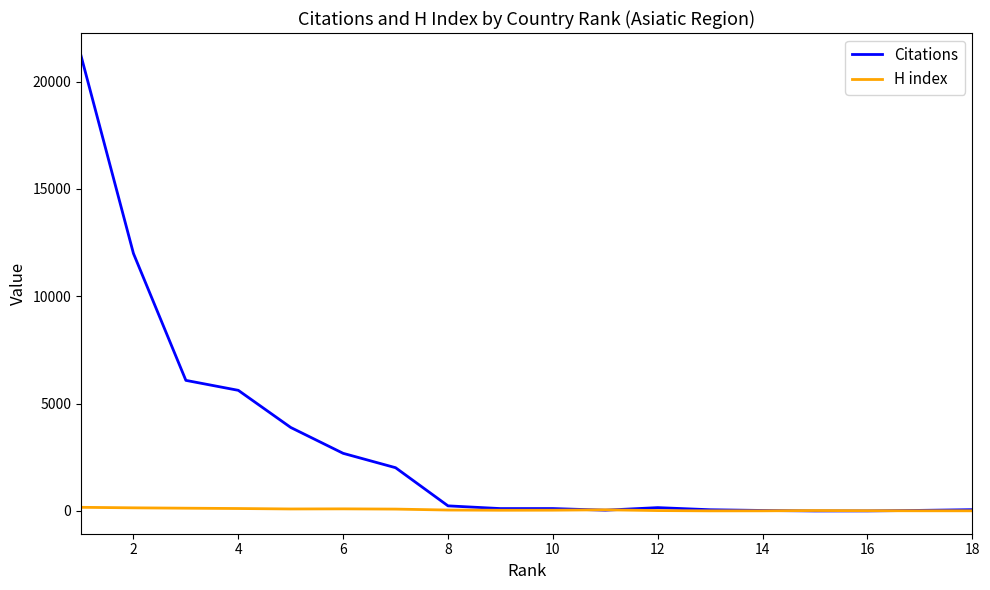

What is the greatest value displayed?

21206